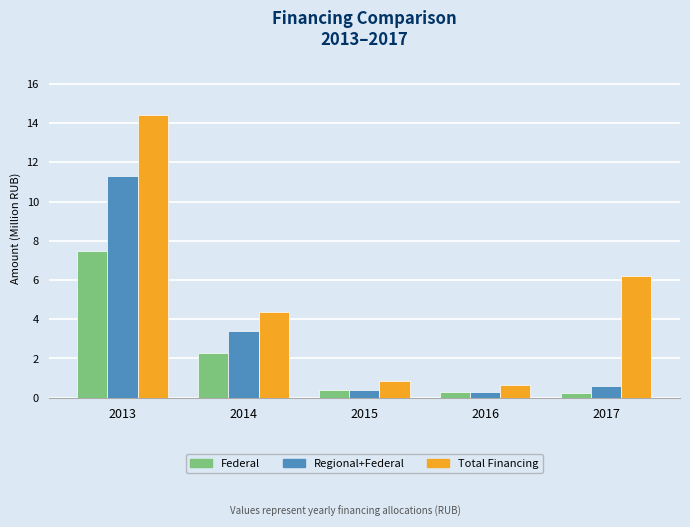

What is the spread (max minus min) of values at 2013?

6.9